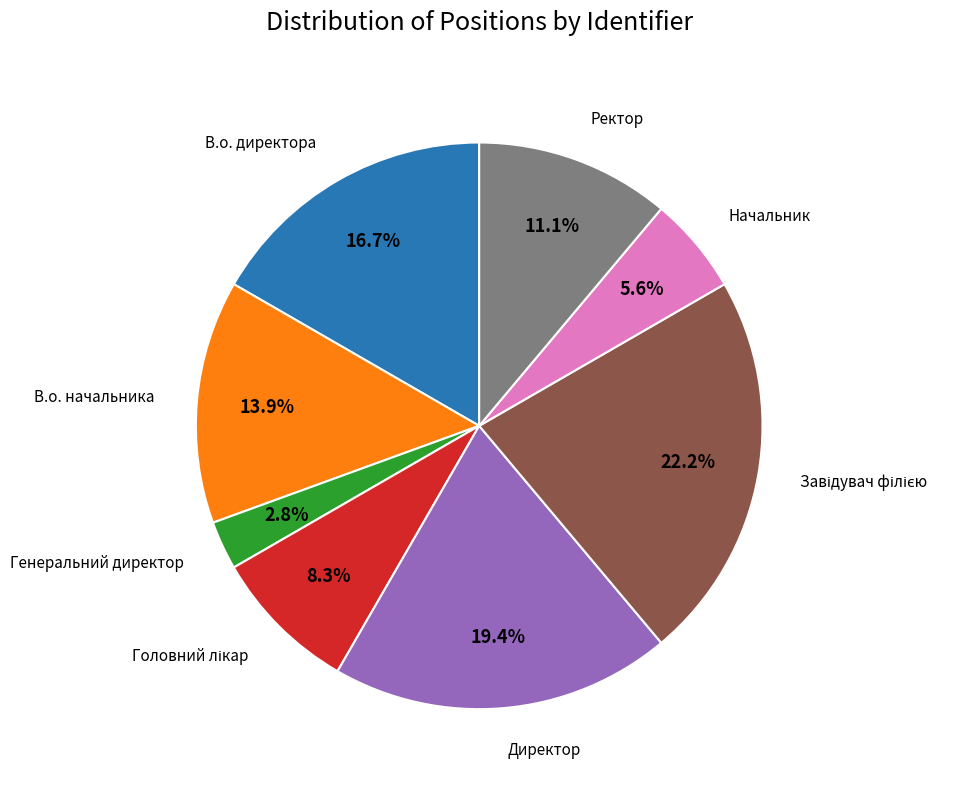

Does any single category account for the majority?

No